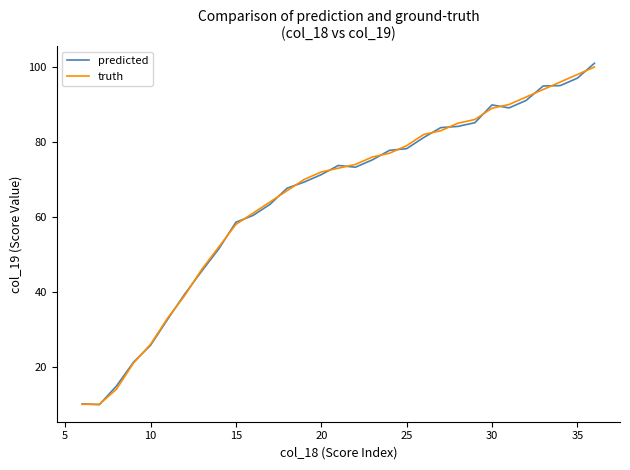

What is the minimum value for predicted?

9.9